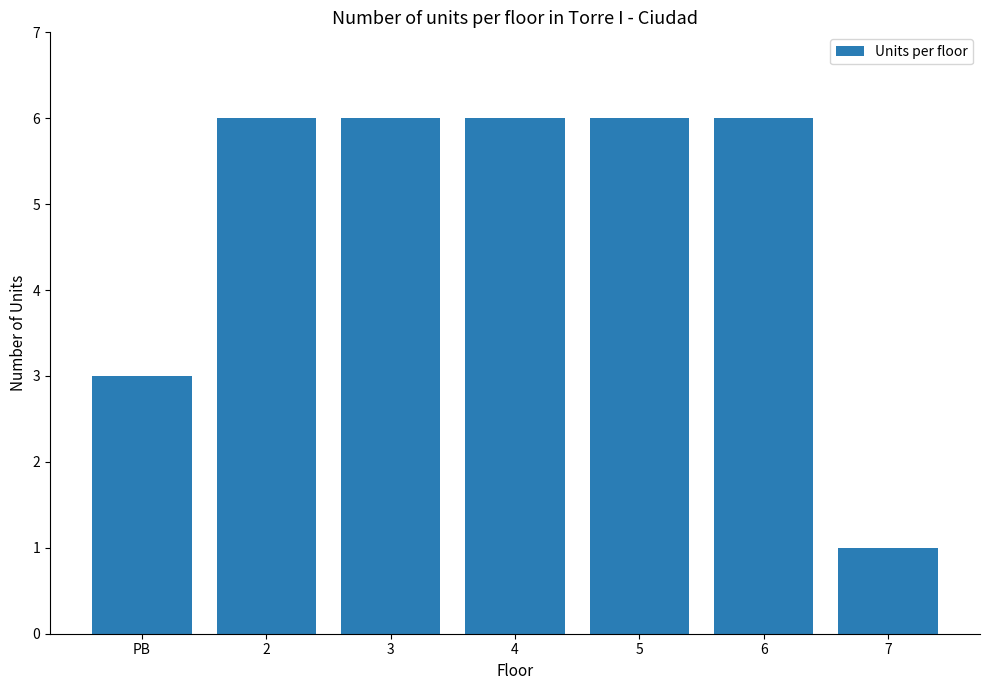

What is the greatest value displayed?

6